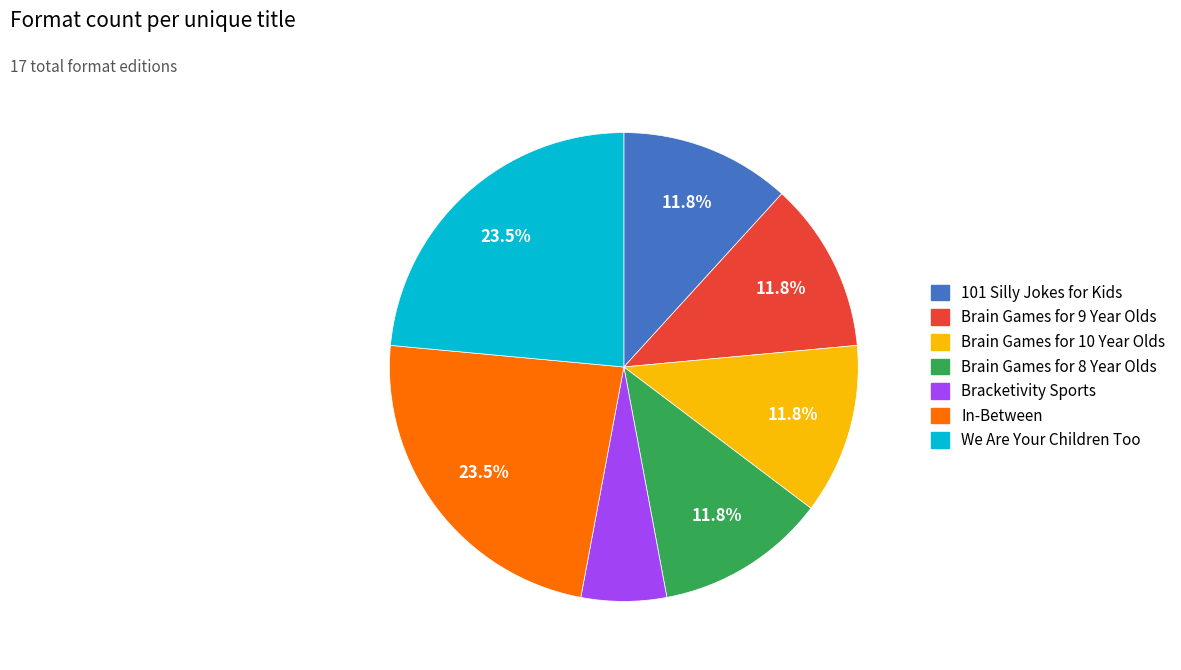

The In-Between slice represents 15% of the pie. True or false?

False